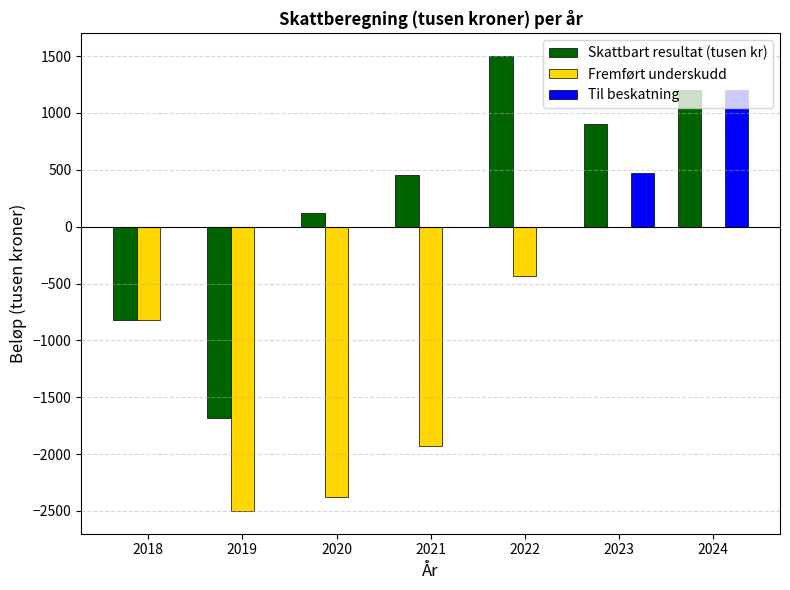

Which series changed the most between 2021 and 2023?

Fremført underskudd